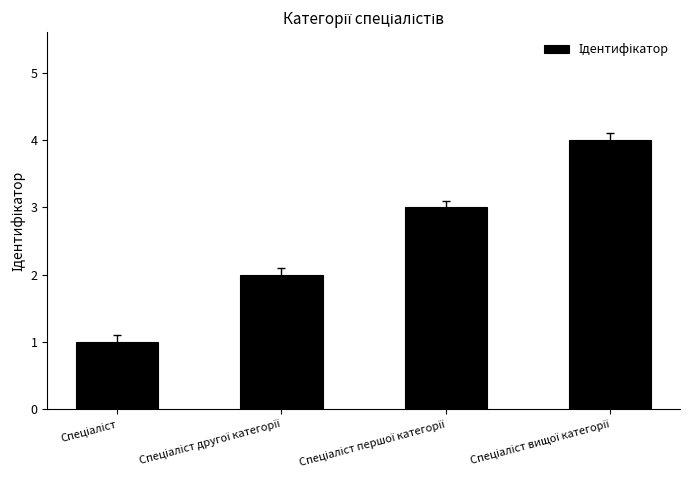

What is the sum of all values?

10